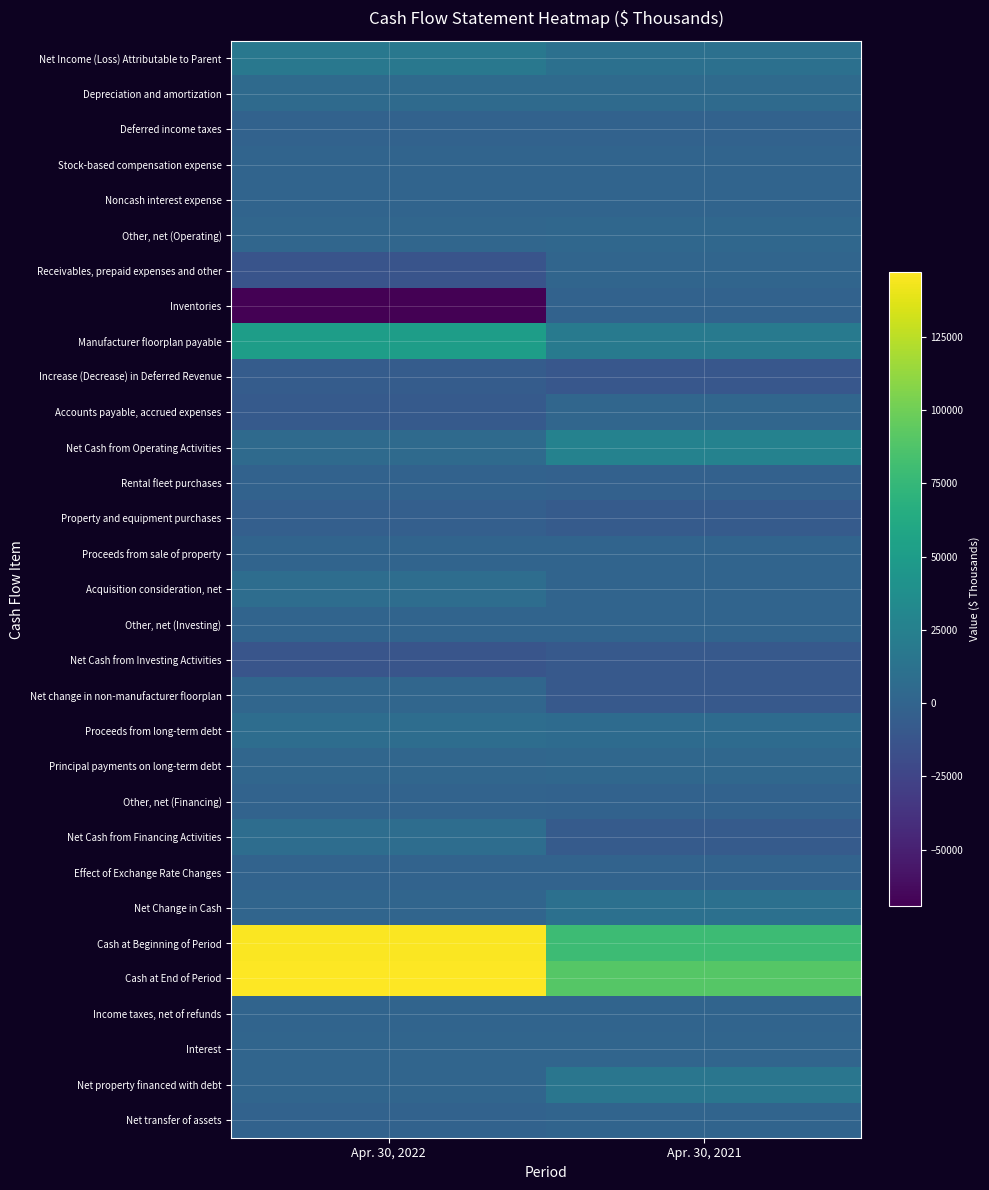

Reading left to right, list all the values displayed in this chart.

Net Income (Loss) Attributable to Parent: Apr. 30, 2022=17540	Apr. 30, 2021=10547
Depreciation and amortization: Apr. 30, 2022=5224	Apr. 30, 2021=5207
Deferred income taxes: Apr. 30, 2022=-998	Apr. 30, 2021=-1008
Stock-based compensation expense: Apr. 30, 2022=620	Apr. 30, 2021=609
Noncash interest expense: Apr. 30, 2022=58	Apr. 30, 2021=54
Other, net (Operating): Apr. 30, 2022=2059	Apr. 30, 2021=2704
Receivables, prepaid expenses and other: Apr. 30, 2022=-13446	Apr. 30, 2021=1023
Inventories: Apr. 30, 2022=-69321	Apr. 30, 2021=-1615
Manufacturer floorplan payable: Apr. 30, 2022=51069	Apr. 30, 2021=19657
Increase (Decrease) in Deferred Revenue: Apr. 30, 2022=-6413	Apr. 30, 2021=-10308
Accounts payable, accrued expenses: Apr. 30, 2022=-7963	Apr. 30, 2021=2132
Net Cash from Operating Activities: Apr. 30, 2022=5321	Apr. 30, 2021=26956
Rental fleet purchases: Apr. 30, 2022=-1046	Apr. 30, 2021=-2081
Property and equipment purchases: Apr. 30, 2022=-4065	Apr. 30, 2021=-7045
Proceeds from sale of property: Apr. 30, 2022=836	Apr. 30, 2021=135
Acquisition consideration, net: Apr. 30, 2022=7675	Apr. 30, 2021=0
Other, net (Investing): Apr. 30, 2022=6	Apr. 30, 2021=7
Net Cash from Investing Activities: Apr. 30, 2022=-11944	Apr. 30, 2021=-8984
Net change in non-manufacturer floorplan: Apr. 30, 2022=2000	Apr. 30, 2021=-9141
Proceeds from long-term debt: Apr. 30, 2022=8415	Apr. 30, 2021=6462
Principal payments on long-term debt: Apr. 30, 2022=1743	Apr. 30, 2021=3181
Other, net (Financing): Apr. 30, 2022=-683	Apr. 30, 2021=-974
Net Cash from Financing Activities: Apr. 30, 2022=7989	Apr. 30, 2021=-6834
Effect of Exchange Rate Changes: Apr. 30, 2022=-420	Apr. 30, 2021=-399
Net Change in Cash: Apr. 30, 2022=946	Apr. 30, 2021=10739
Cash at Beginning of Period: Apr. 30, 2022=146149	Apr. 30, 2021=78990
Cash at End of Period: Apr. 30, 2022=147095	Apr. 30, 2021=89729
Income taxes, net of refunds: Apr. 30, 2022=102	Apr. 30, 2021=253
Interest: Apr. 30, 2022=1386	Apr. 30, 2021=1404
Net property financed with debt: Apr. 30, 2022=1247	Apr. 30, 2021=15763
Net transfer of assets: Apr. 30, 2022=-891	Apr. 30, 2021=300